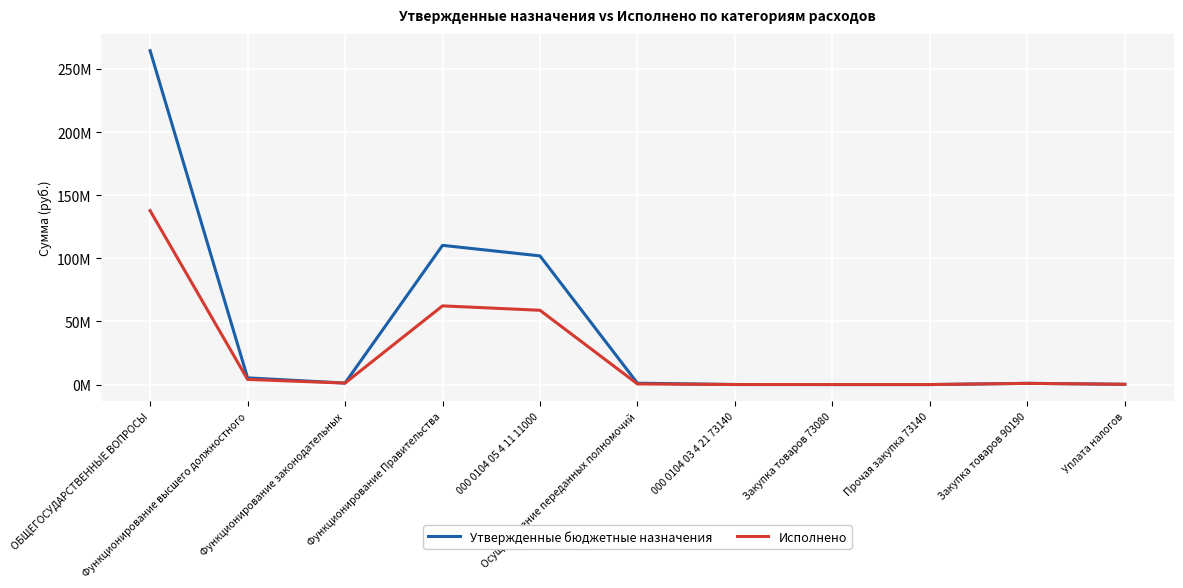

What is the label of the 6th point from the right?

Осуществление переданных полномочий